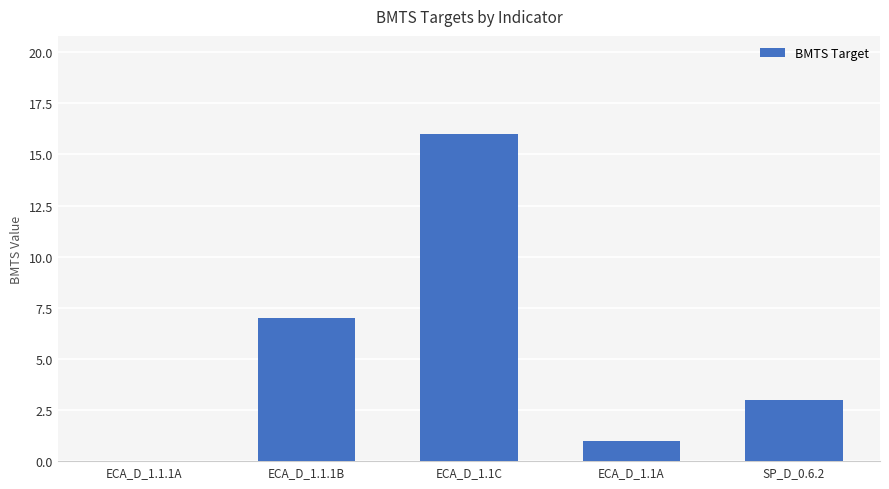

How many distinct data groups are displayed?

1